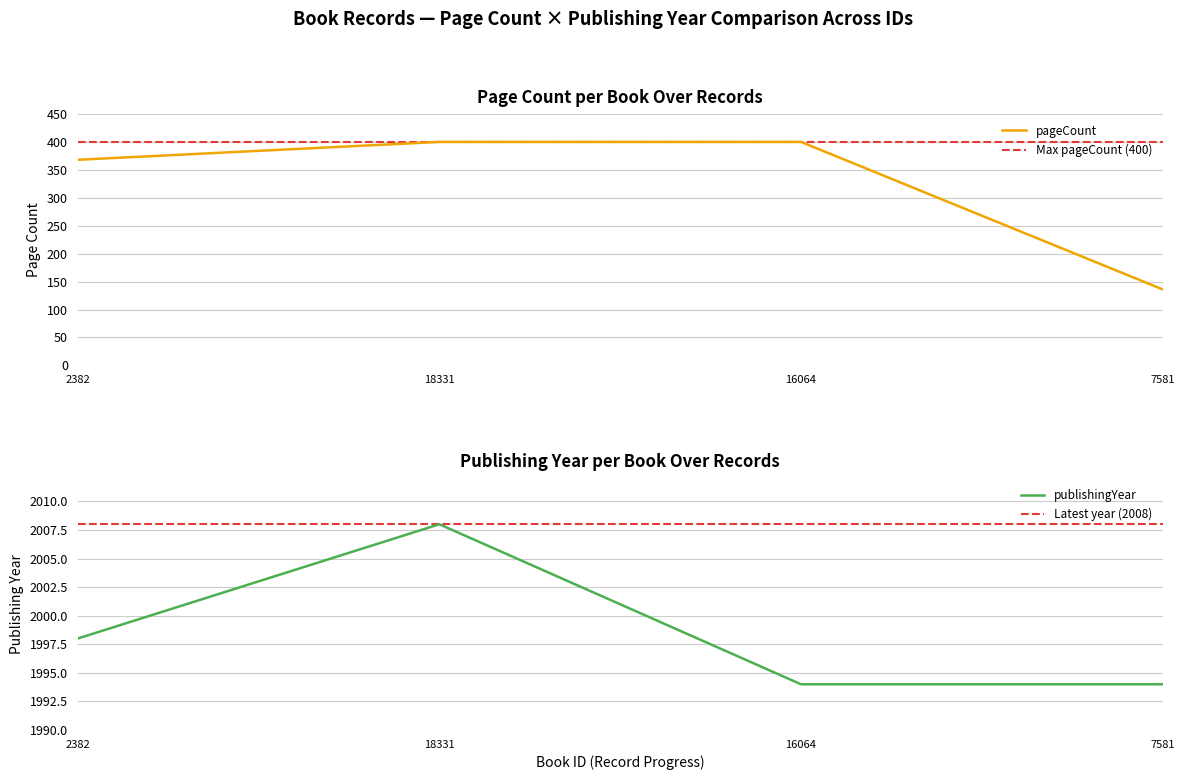

Reading right to left, transcribe all the data shown in this chart.

pageCount: 136	400	400	368
publishingYear: 1994	1994	2008	1998